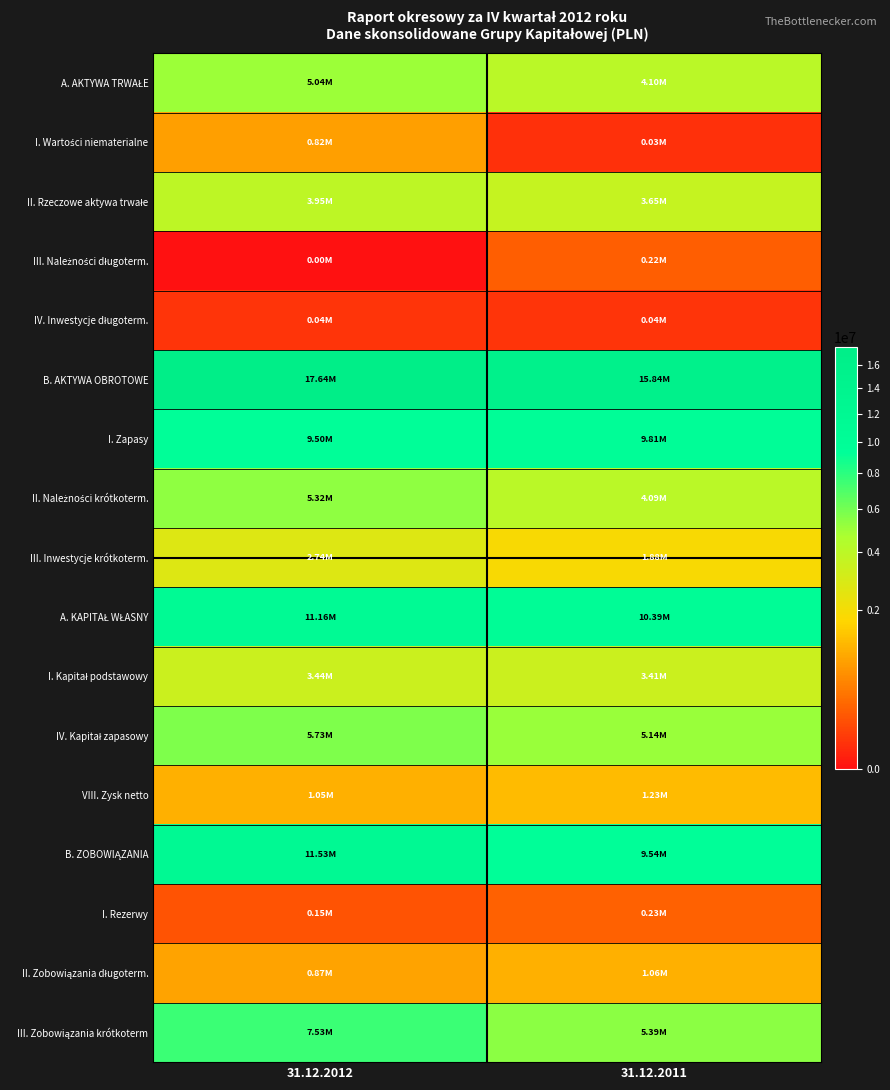

At 31.12.2012, list the series in order from smallest to largest.

III. Należności długoterm., IV. Inwestycje długoterm., I. Rezerwy, I. Wartości niematerialne, II. Zobowiązania długoterm., VIII. Zysk netto, III. Inwestycje krótkoterm., I. Kapitał podstawowy, II. Rzeczowe aktywa trwałe, A. AKTYWA TRWAŁE, II. Należności krótkoterm., IV. Kapitał zapasowy, III. Zobowiązania krótkoterm, I. Zapasy, A. KAPITAŁ WŁASNY, B. ZOBOWIĄZANIA, B. AKTYWA OBROTOWE